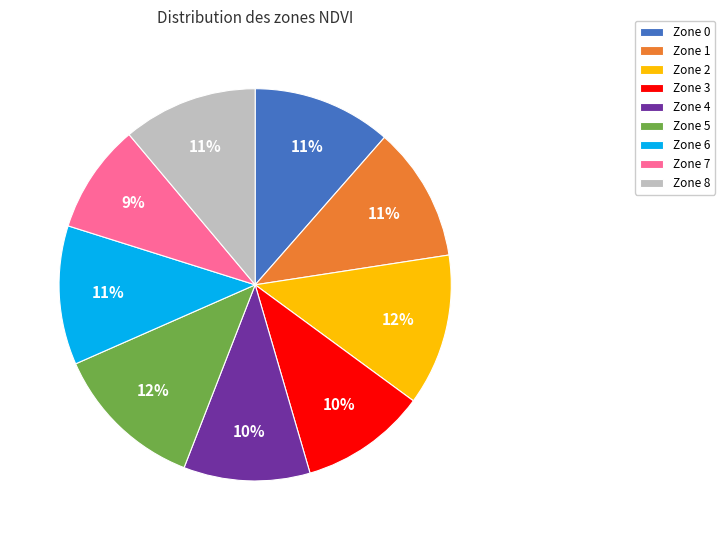

Is the sum of Zone 8 and Zone 4 greater than half?

No